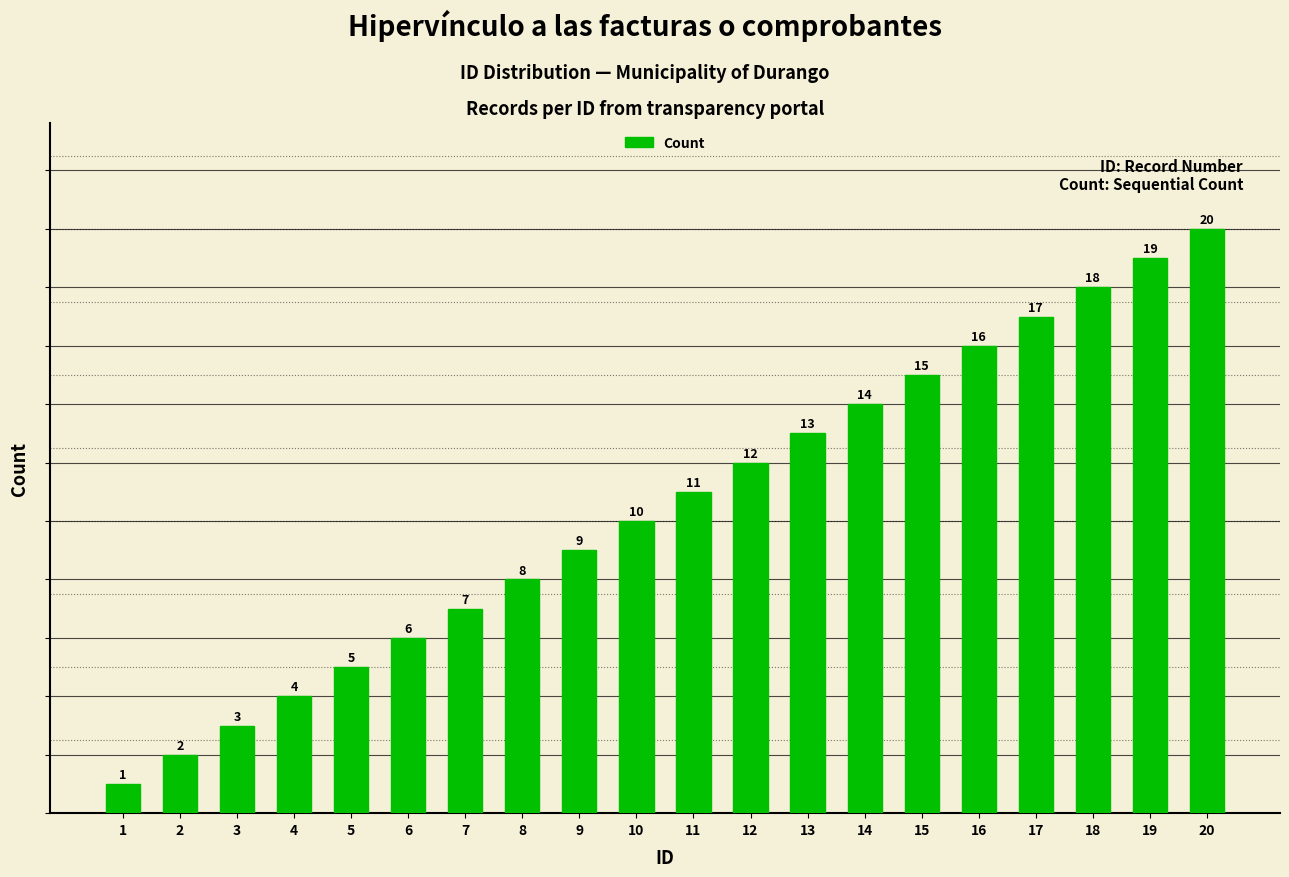

Reading right to left, what are all the values shown in this chart?

20=20	19=19	18=18	17=17	16=16	15=15	14=14	13=13	12=12	11=11	10=10	9=9	8=8	7=7	6=6	5=5	4=4	3=3	2=2	1=1